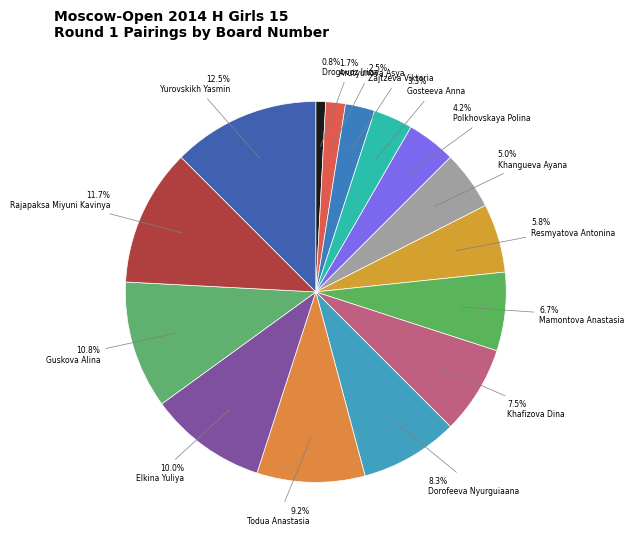

Do Gosteeva Anna and Zajtzeva Viktoria together represent more than half of the pie?

No